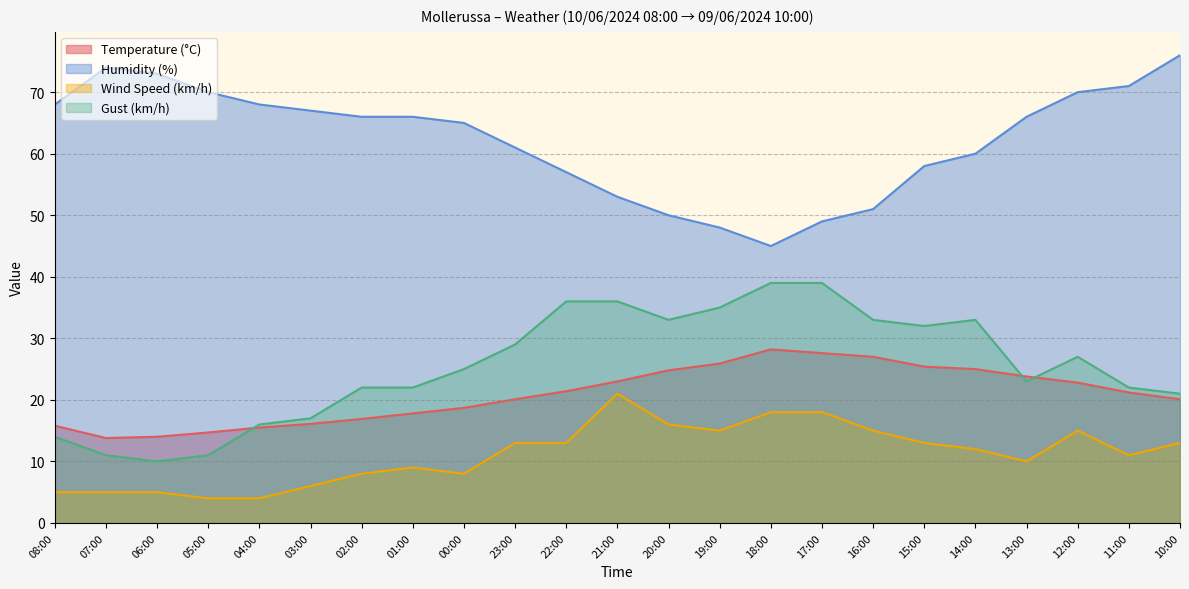

How many data points in Gust (km/h) are above 25?

11